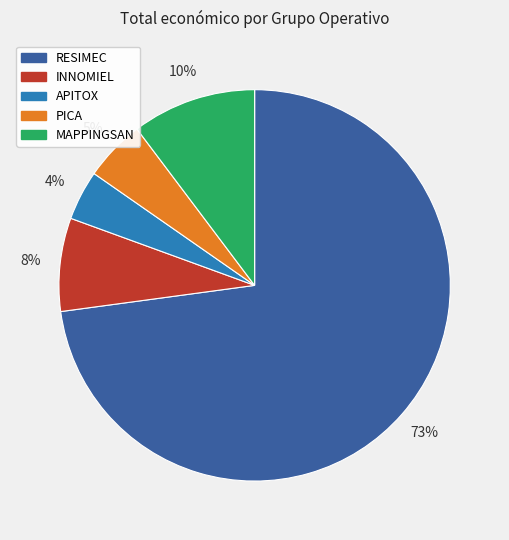

Which category has the biggest portion of the pie?

RESIMEC